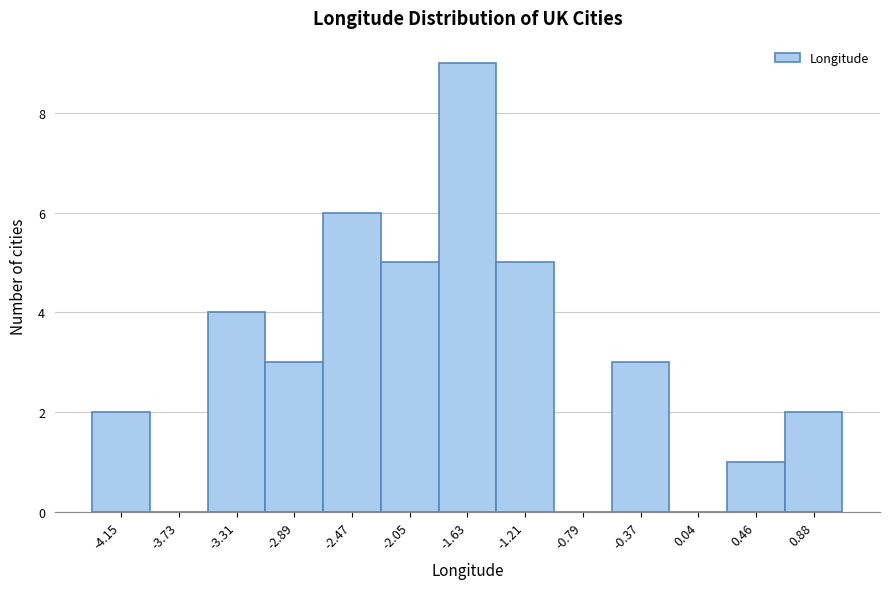

Reading left to right, transcribe all the data shown in this chart.

-4.15=2	-3.73=0	-3.31=4	-2.89=3	-2.47=6	-2.05=5	-1.63=9	-1.21=5	-0.79=0	-0.37=3	0.04=0	0.46=1	0.88=2